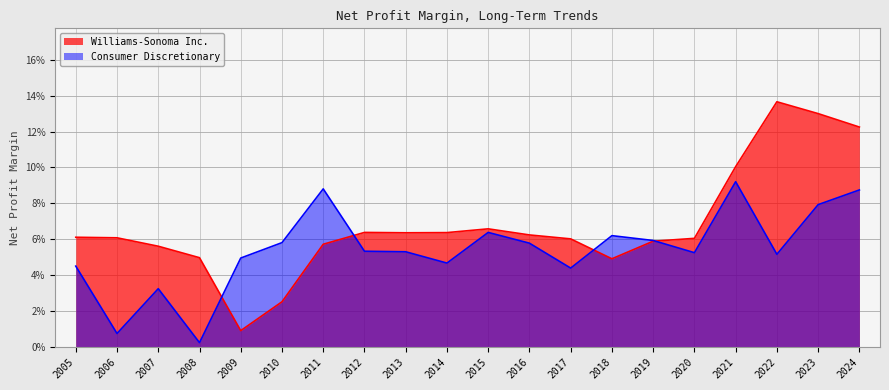

Rank the categories by Consumer Discretionary value from lowest to highest.

2008, 2006, 2007, 2017, 2005, 2014, 2009, 2022, 2020, 2013, 2012, 2016, 2010, 2019, 2018, 2015, 2023, 2024, 2011, 2021